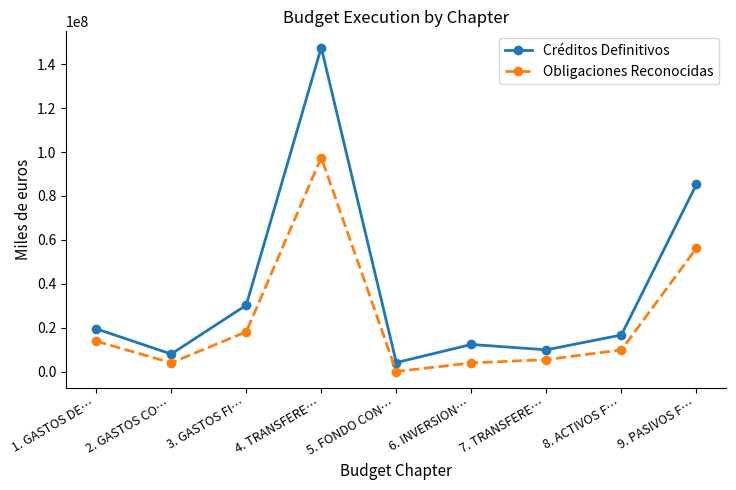

What is the total value across all series at 7. TRANSFERE…?

15289441